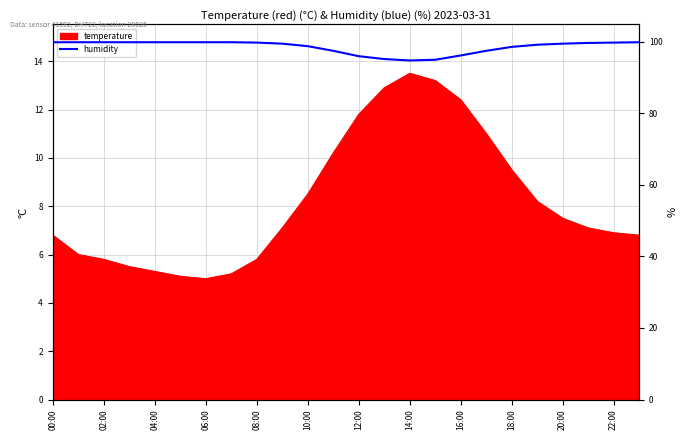

Which has a higher value, 20 or 21?

21